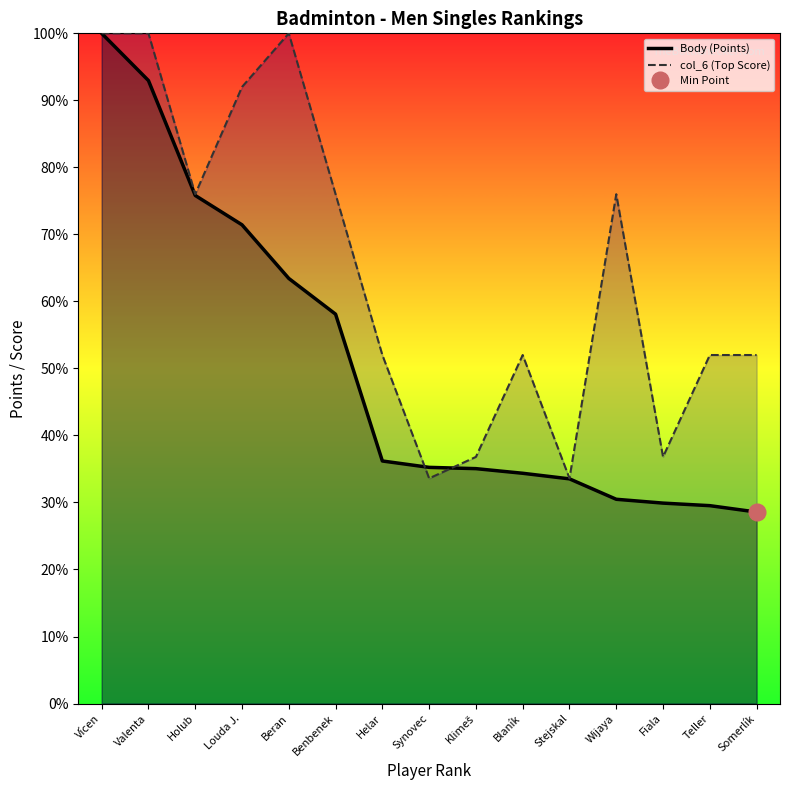

True or false: col_6 (Top Score) has more than 1 interior local peaks.

True